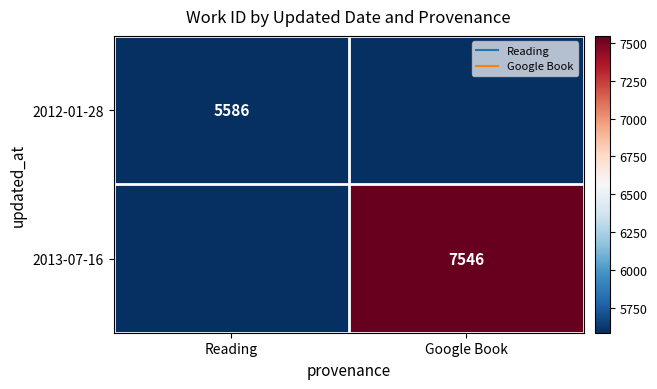

Which category has the highest value across all series?

Google Book